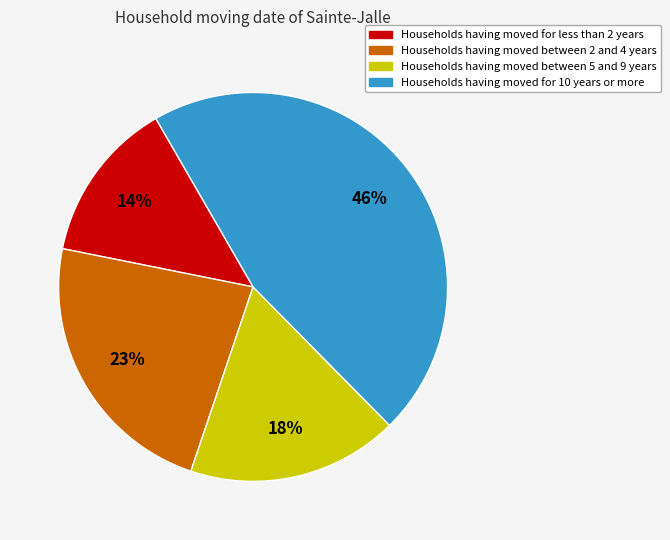

To the nearest percent, what is the average slice percentage?

25%